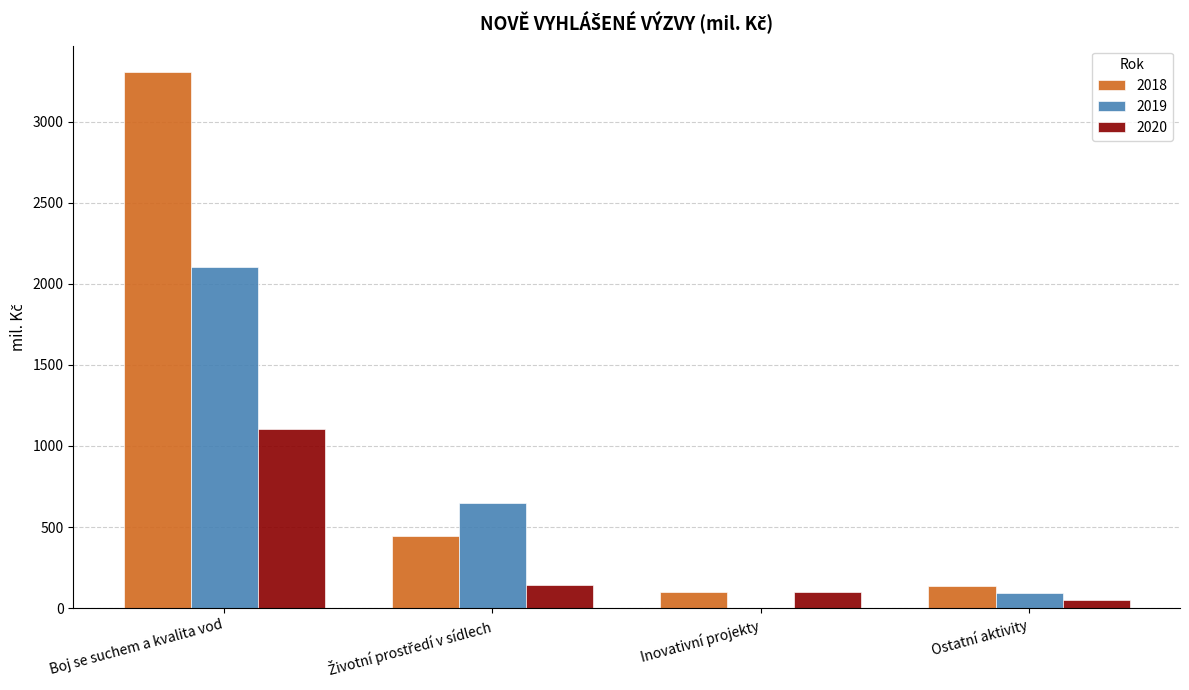

How many values in 2019 are above zero?

3